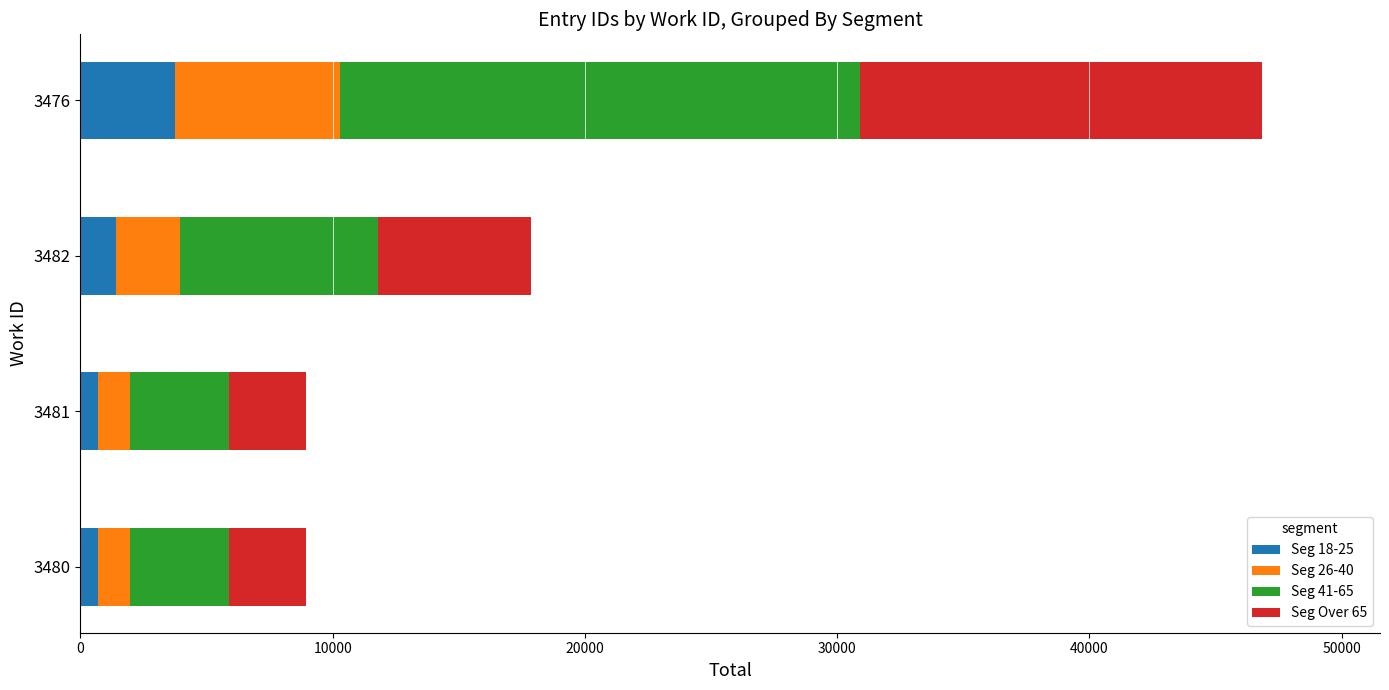

What is the maximum value for Seg 18-25?

3747